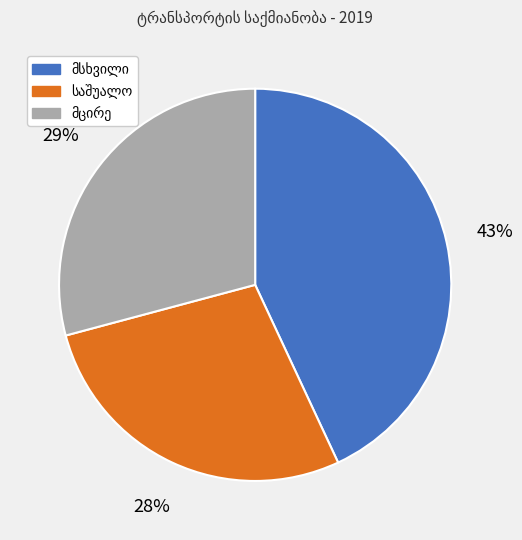

To the nearest percent, what is the difference between the largest and smallest slice percentages?

15%